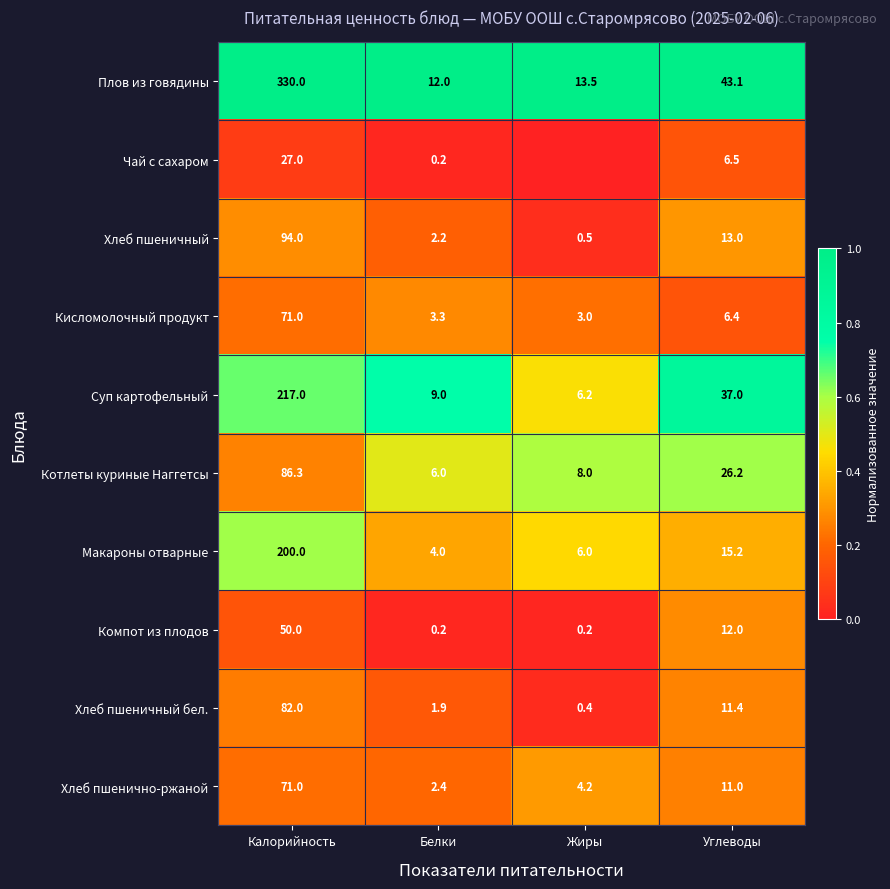

What is the difference between the Макароны отварные values at Углеводы and Белки?

11.2